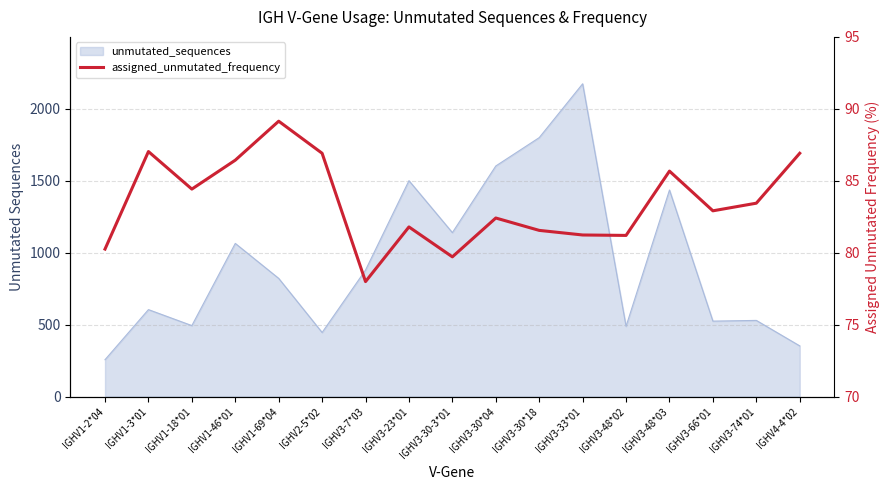

How many interior local peaks (higher than both neighbors) does the data have?

5